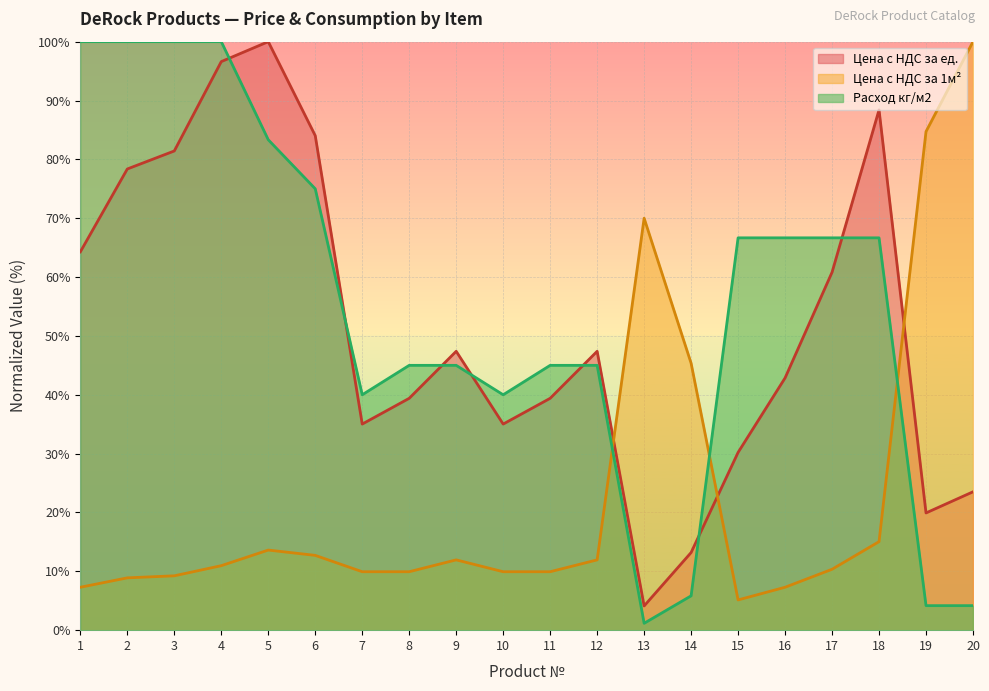

Which series has the widest spread of values?

Расход кг/м2